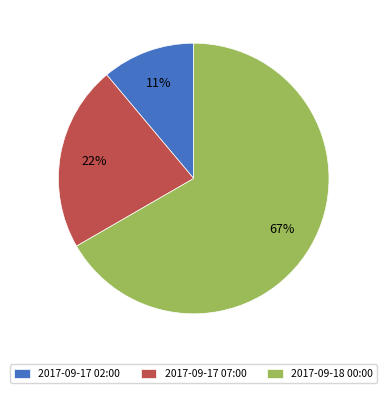

Do 2017-09-17 07:00 and 2017-09-18 00:00 together represent more than half of the pie?

Yes